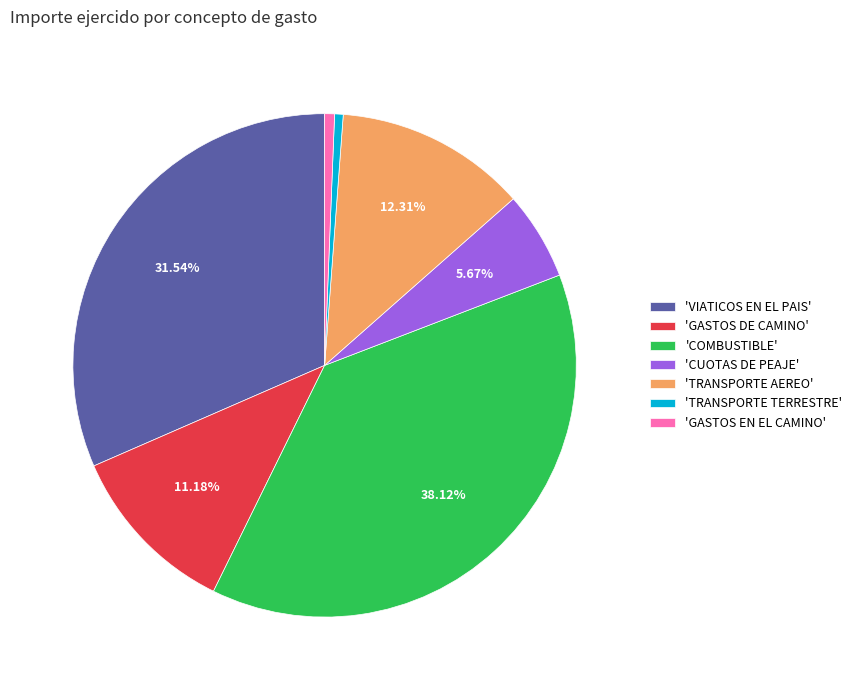

Does 'TRANSPORTE AEREO' represent more than half of the total?

No